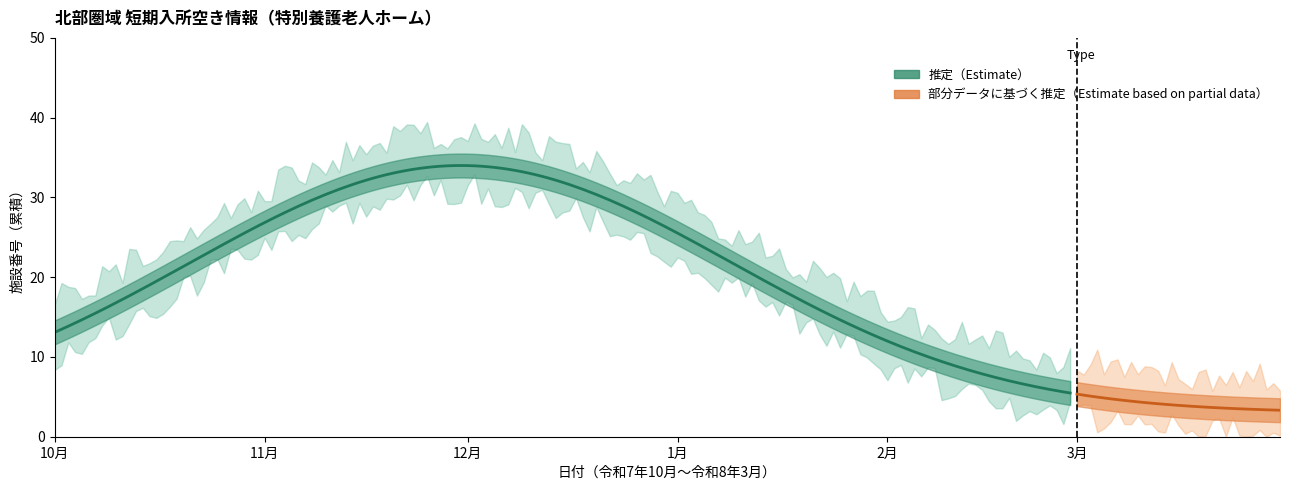

How many lines are shown in the chart?

3